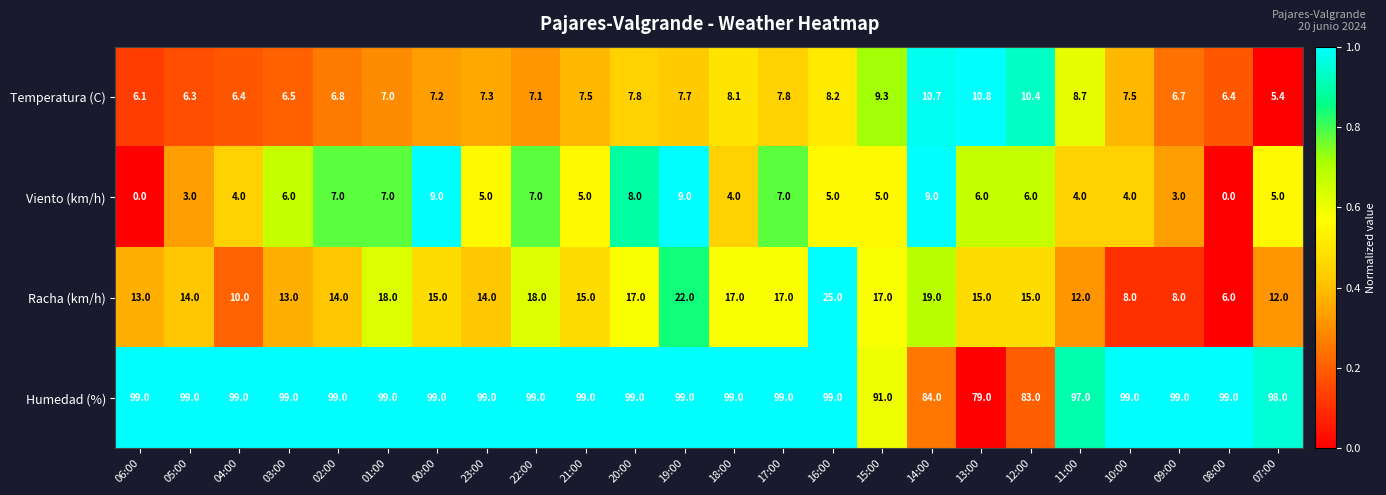

How many Viento (km/h) values are between 4 and 7?

16